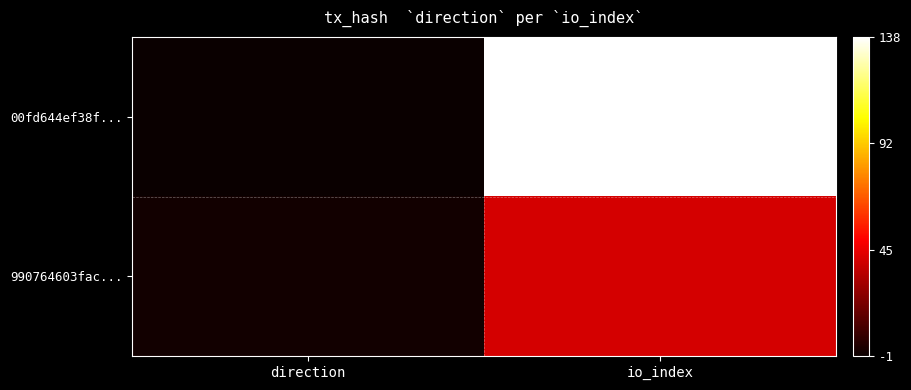

Rank the series at direction from highest to lowest value.

990764603fac..., 00fd644ef38f...